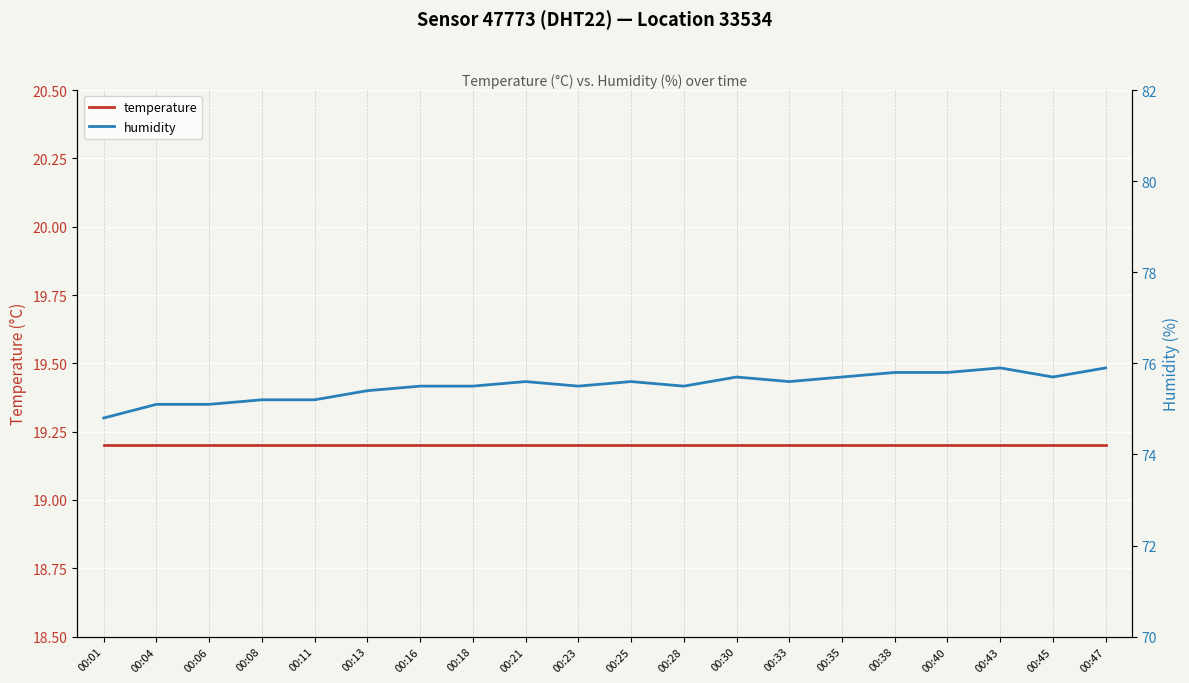

True or false: humidity and temperature cross at least once.

False